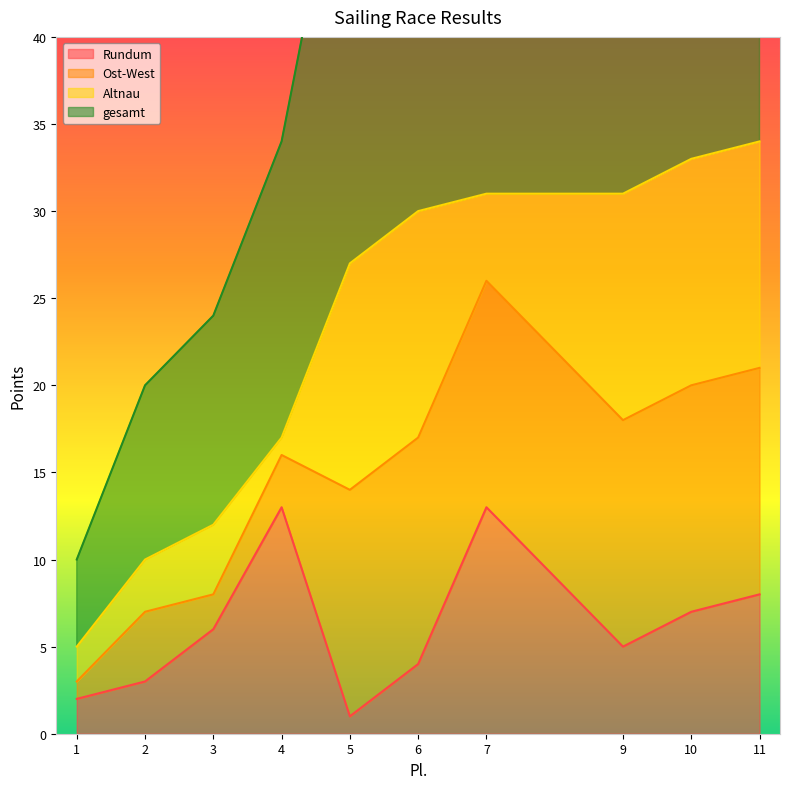

Does the chart have visible grid lines?

No